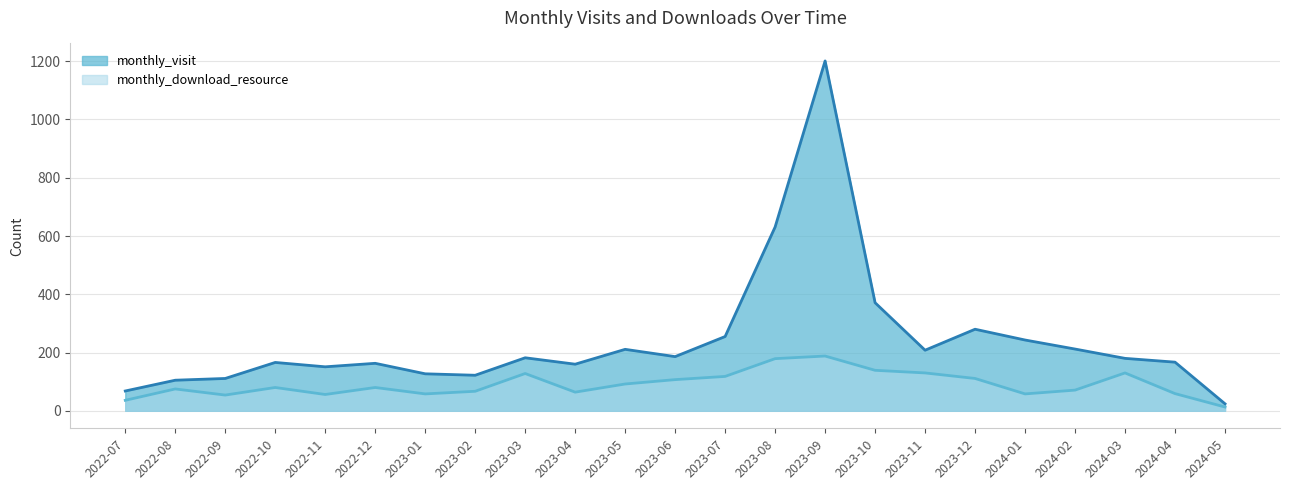

What are all the series names shown in the legend?

monthly_visit, monthly_download_resource